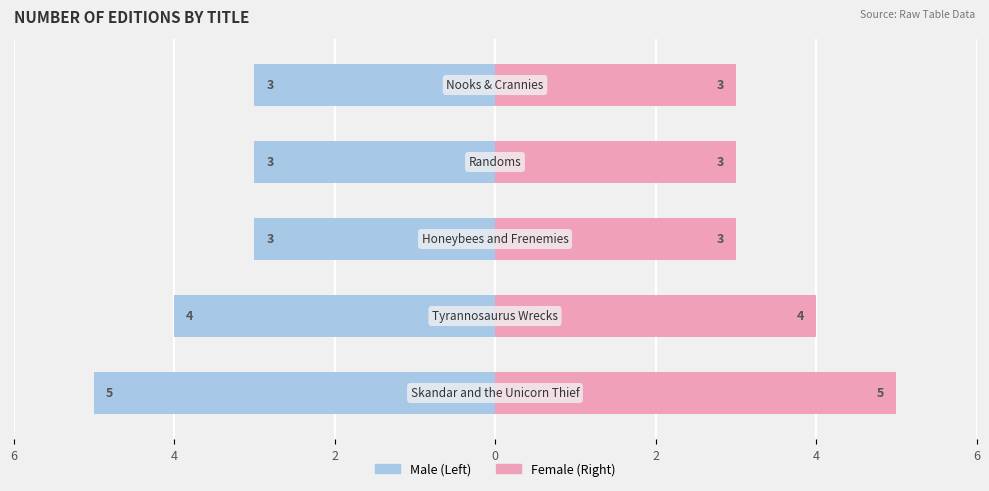

What are all the series names shown in the legend?

Male, Female